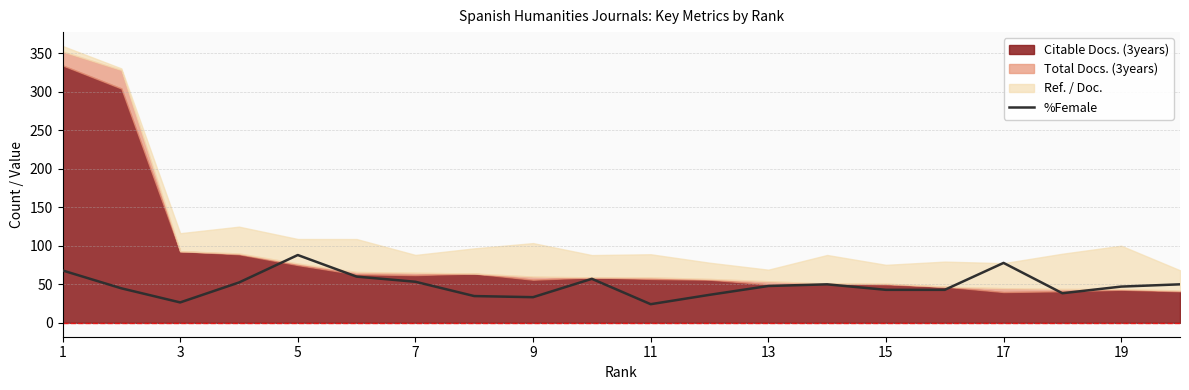

Is it true that %Female equals 13.2 at 19?

False